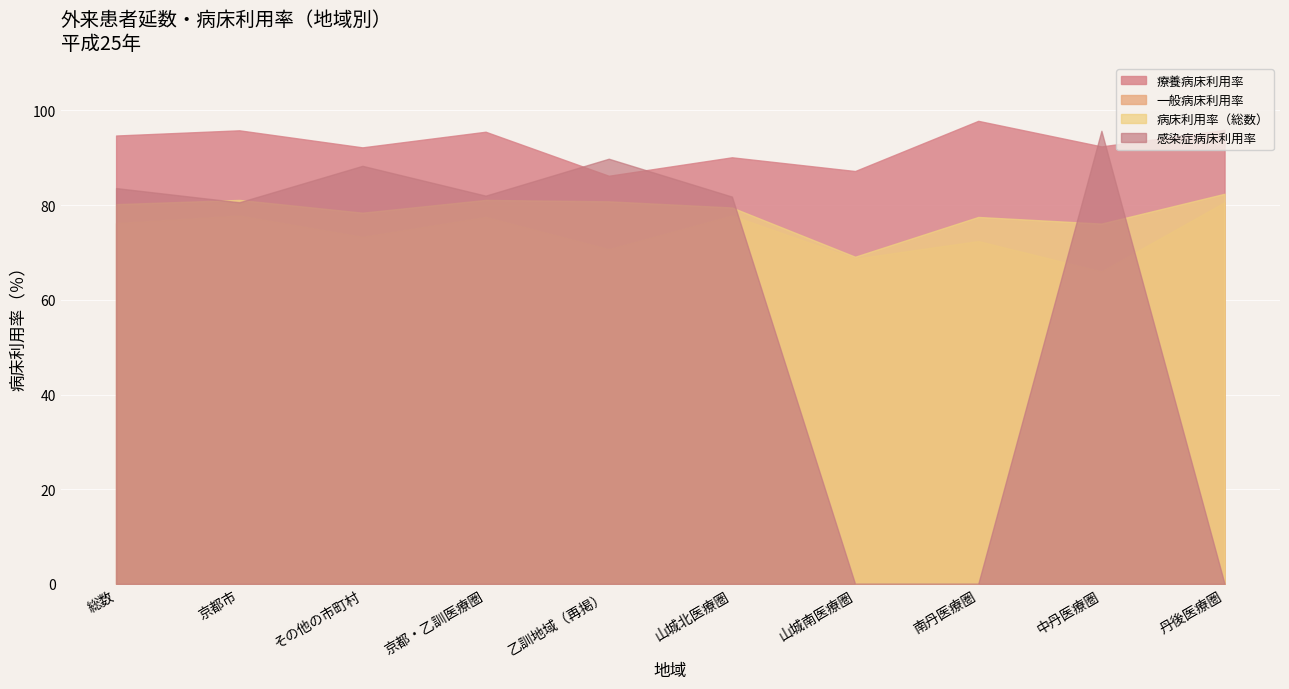

True or false: 一般病床利用率 and 感染症病床利用率 intersect in this chart.

True